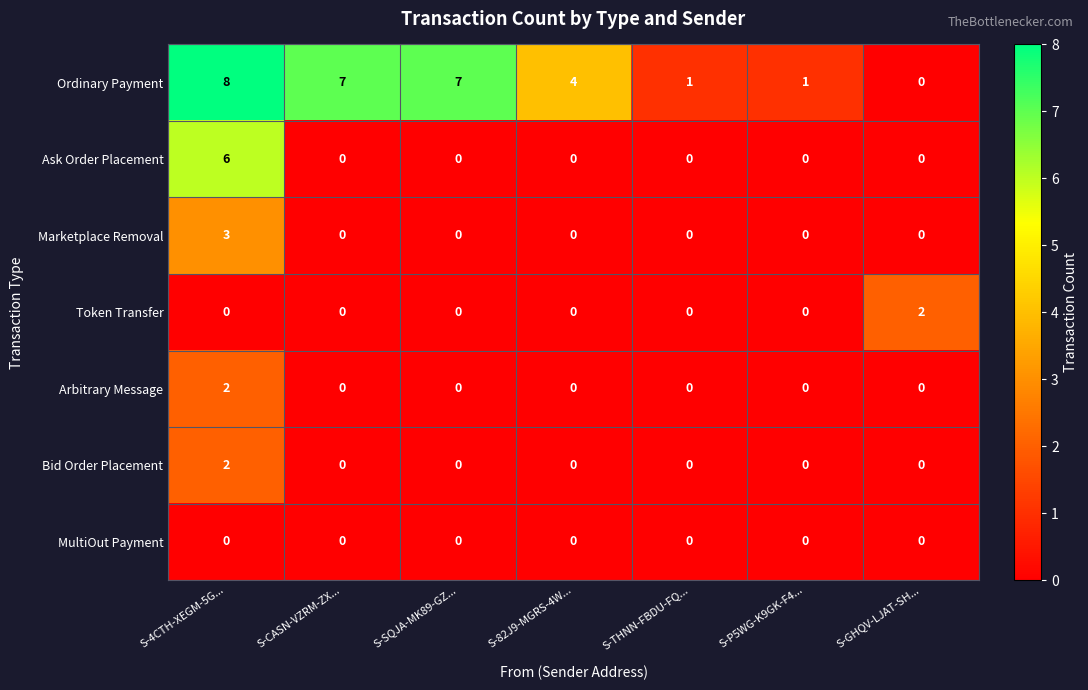

What is the total value across all series at S-82J9-MGRS-4W...?

4